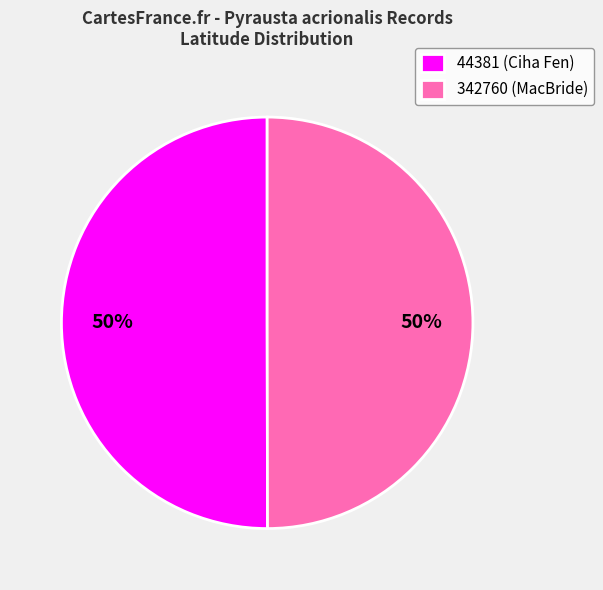

The 342760 slice represents 39% of the pie. True or false?

False